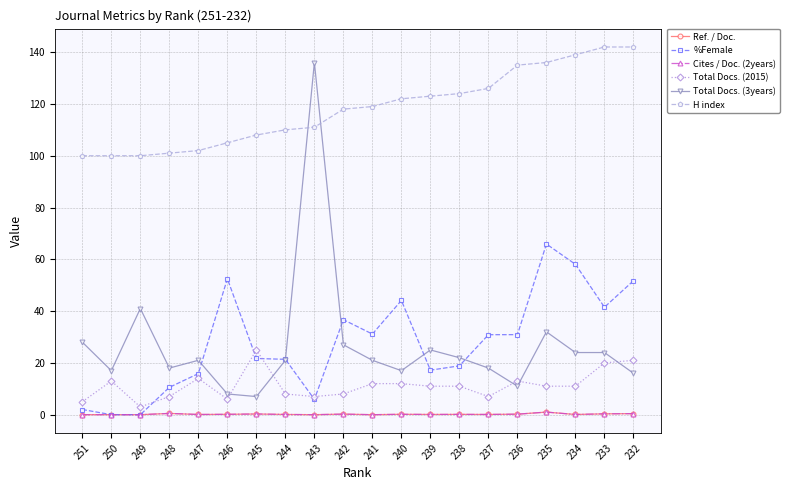

At how many categories does at least one series exceed 70?

20